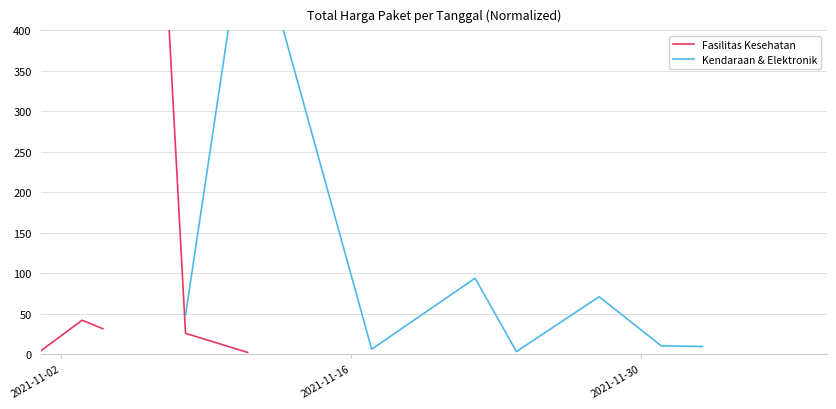

How many values in Kendaraan & Elektronik are above zero?

10